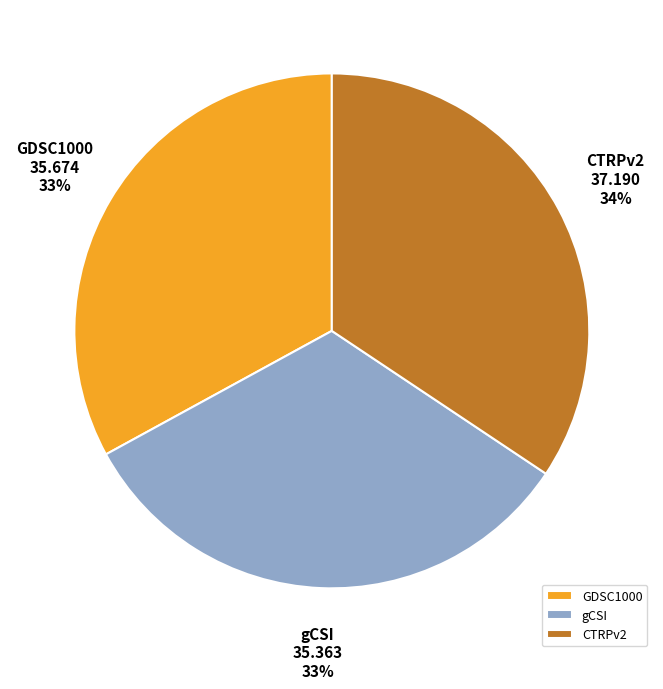

Is the sum of CTRPv2 and gCSI greater than half?

Yes